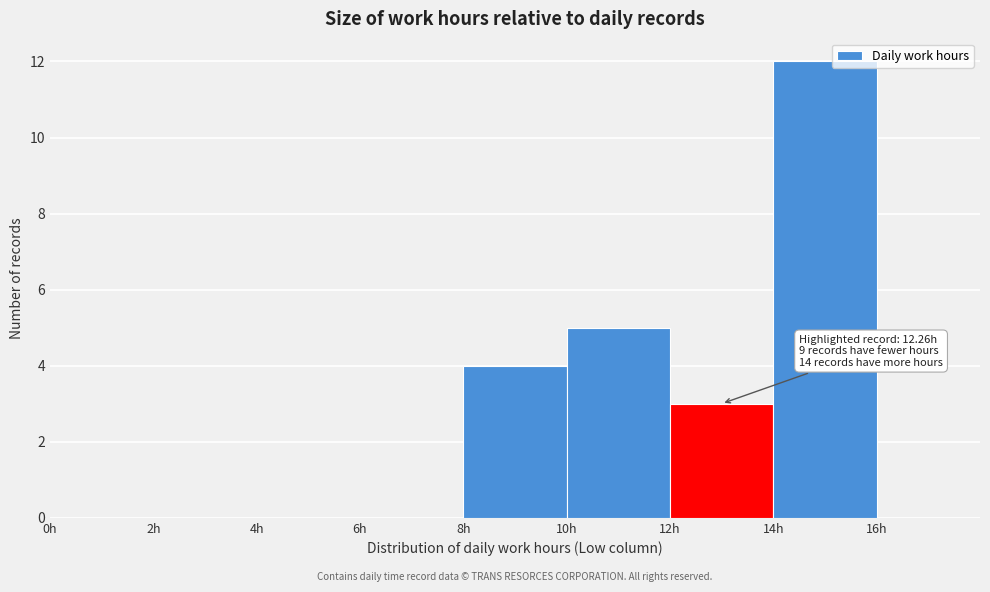

Which range on the x-axis has the tallest bar?

14 to 16